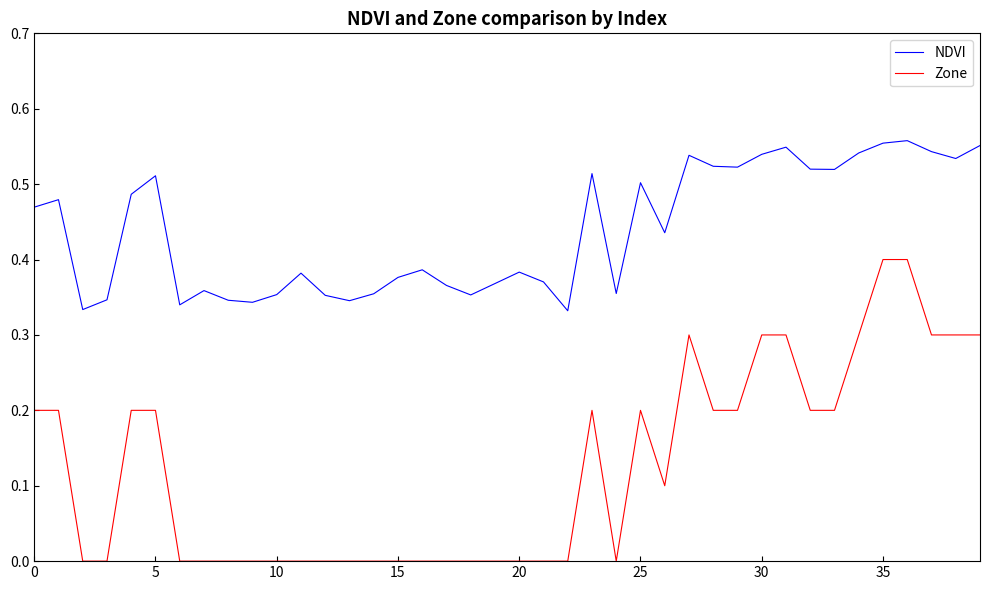

Which series has the largest range (max minus min)?

Zone